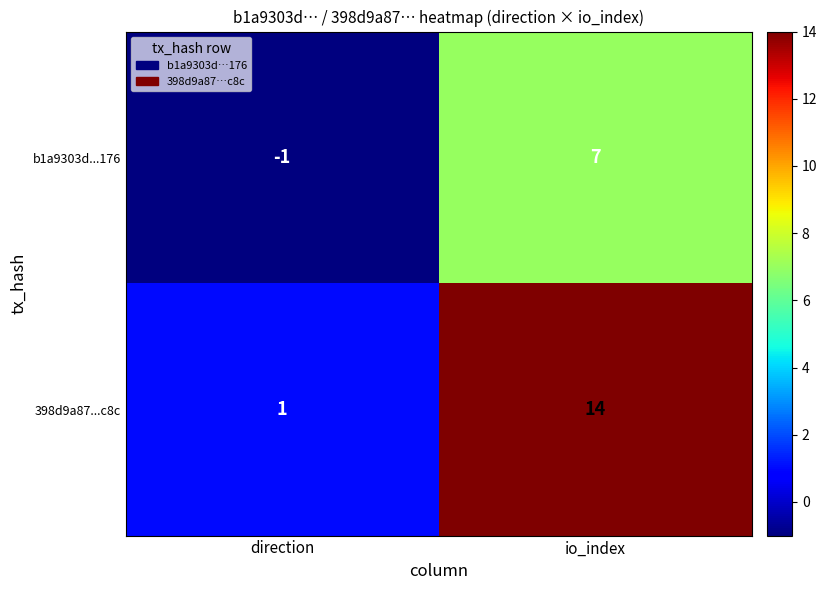

The b1a9303d...176 series shows 3 at io_index. True or false?

False